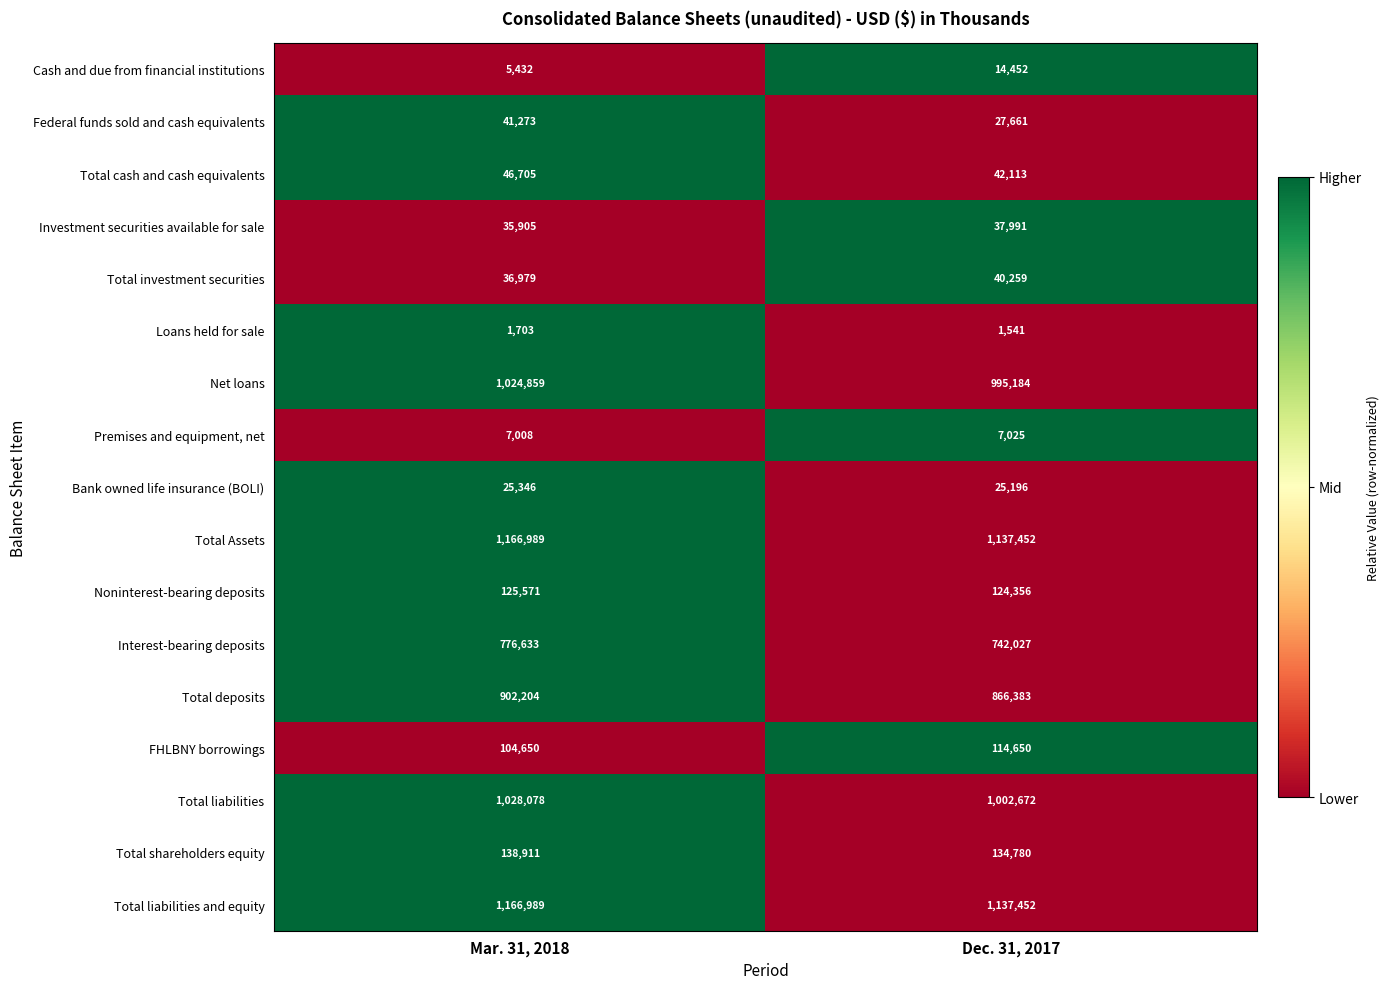

What is the total value across all series at Mar. 31, 2018?

6635235